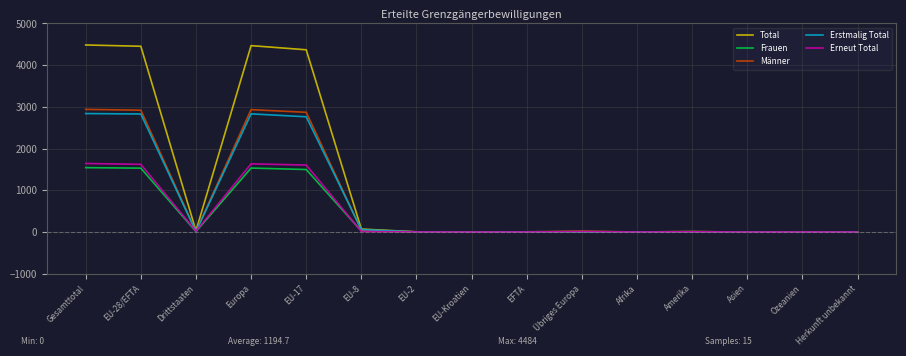

The Total series shows 0 at Herkunft unbekannt. True or false?

True